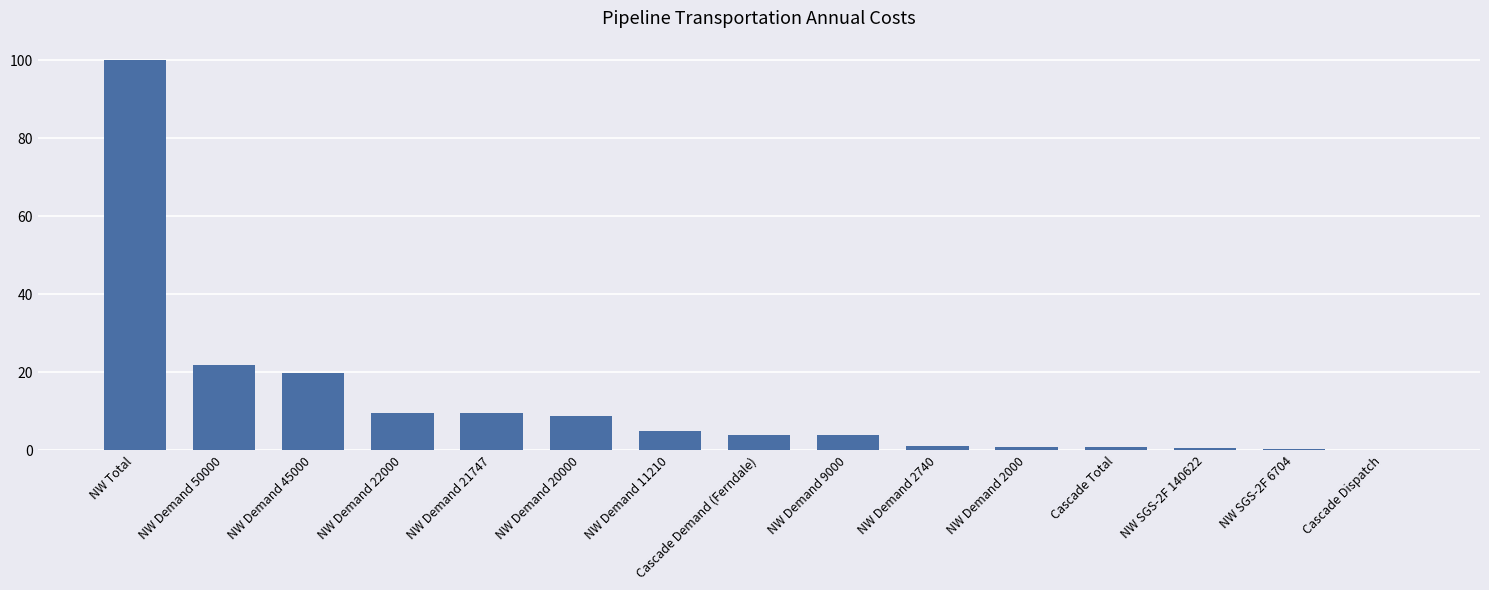

Are the bars horizontal?

No